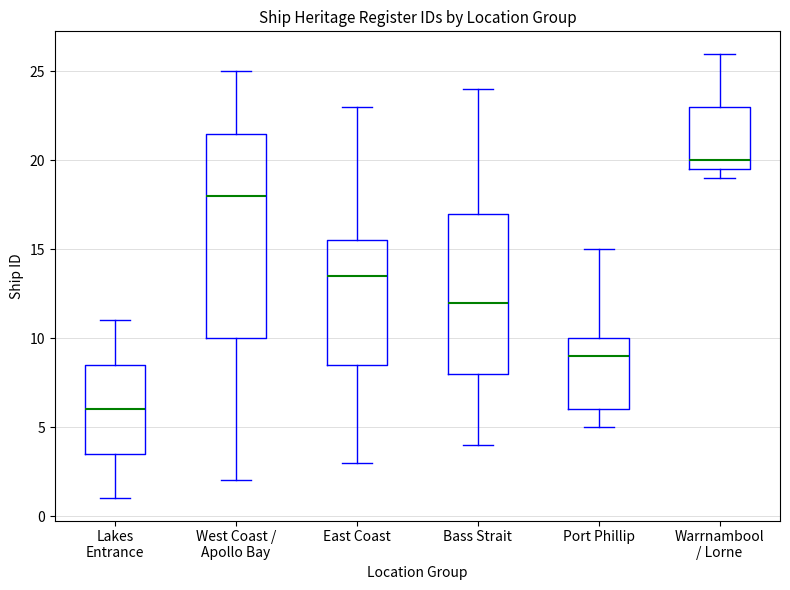

Which box's median line is the highest?

Warrnambool / Lorne